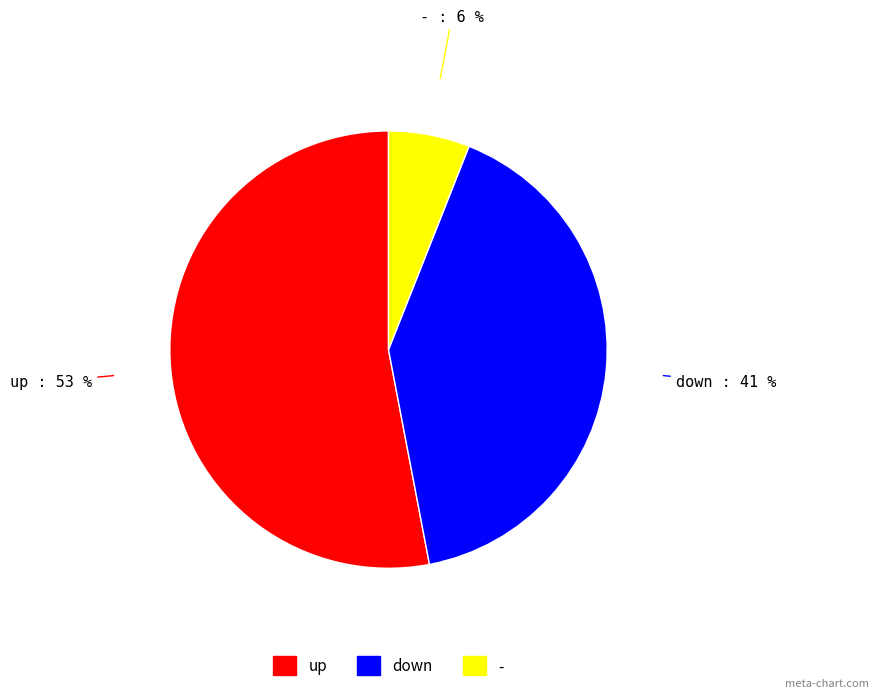

Is it true that down is 30% of the pie?

False